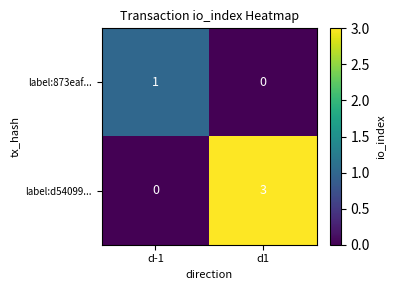

Which category has the highest value across all series?

d1